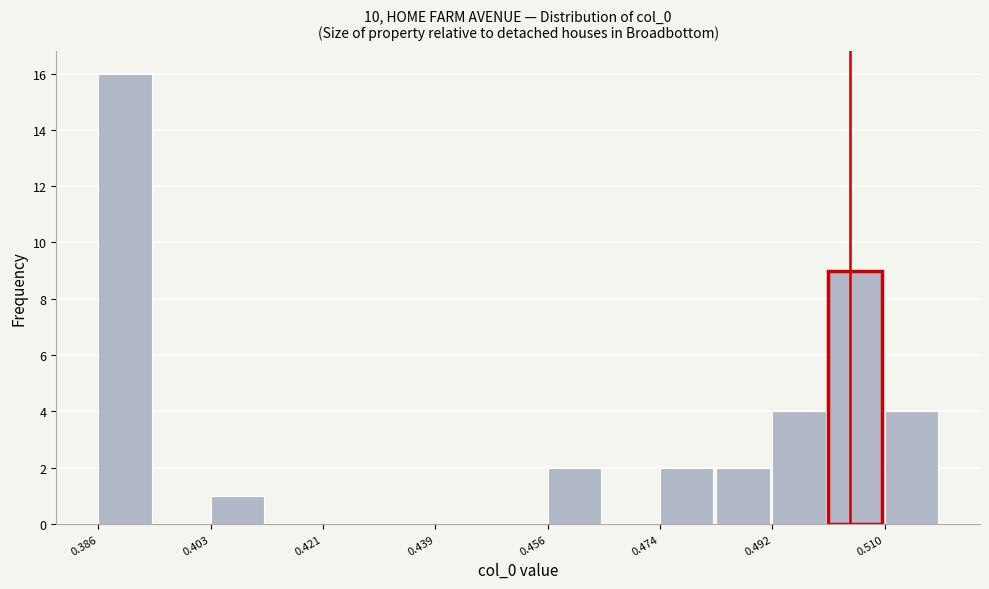

How tall is the bar that spans 0.386 to 0.394 on the x-axis? Neither the bar edges nor the heights are printed on the chart, so give them approximately, as read against the axes.

16